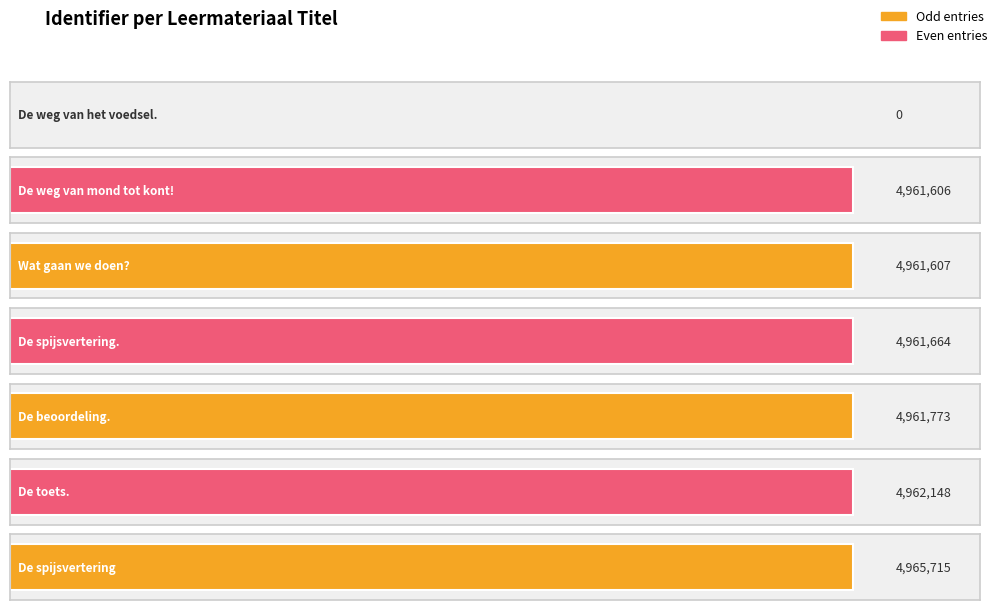

What is the sum of the values at De weg van mond tot kont! and De spijsvertering.?

9923270